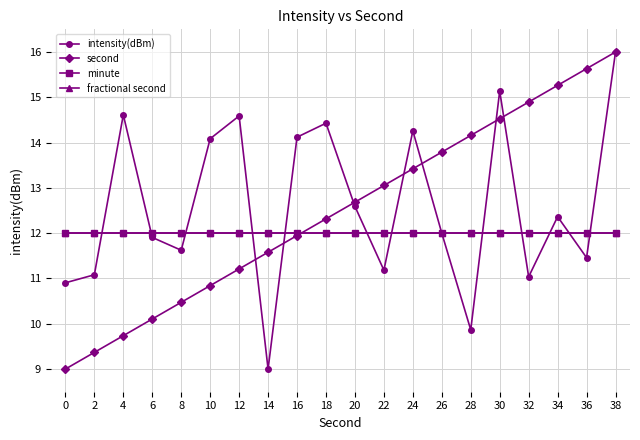

At which category does the chart reach its minimum across all series?

14